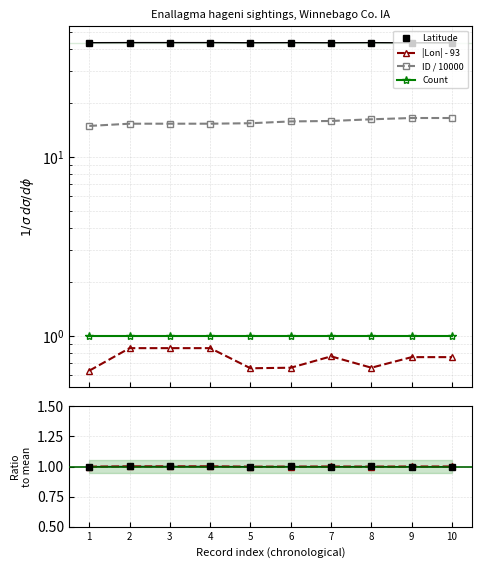

What is the value of the Lat ratio point at the 3rd from the left?

1.0